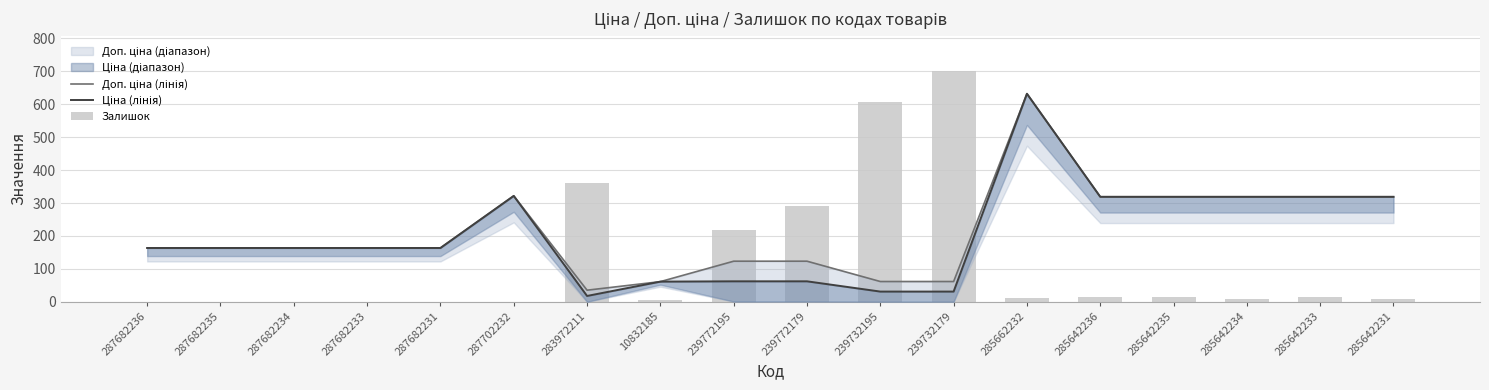

What is the label of the 9th bar from the left?

239772195